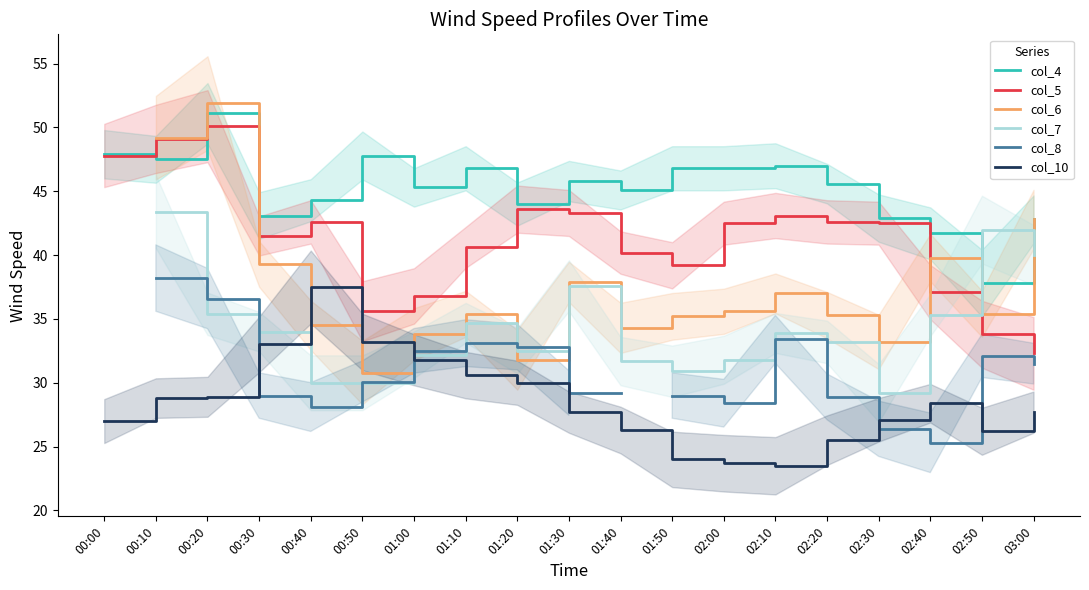

Between 00:50 and 02:00, which series saw the biggest shift?

col_10